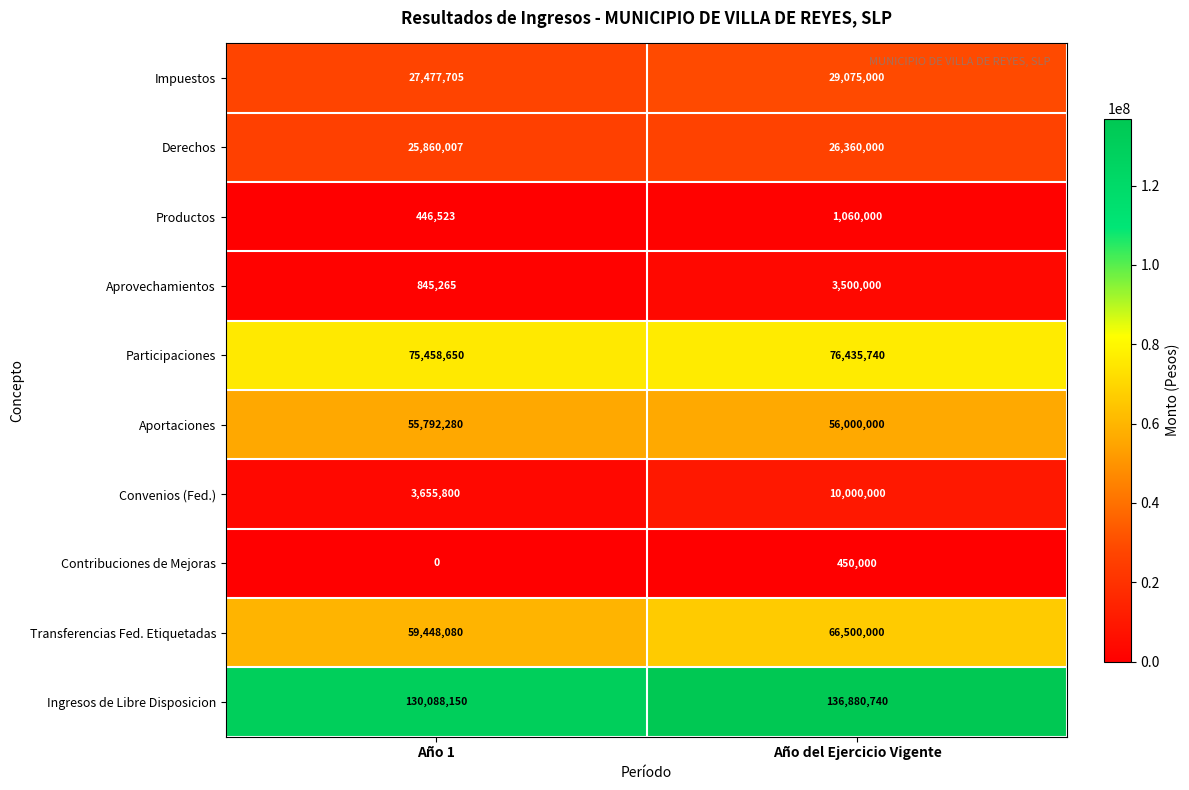

How many categories are shown in the chart?

2